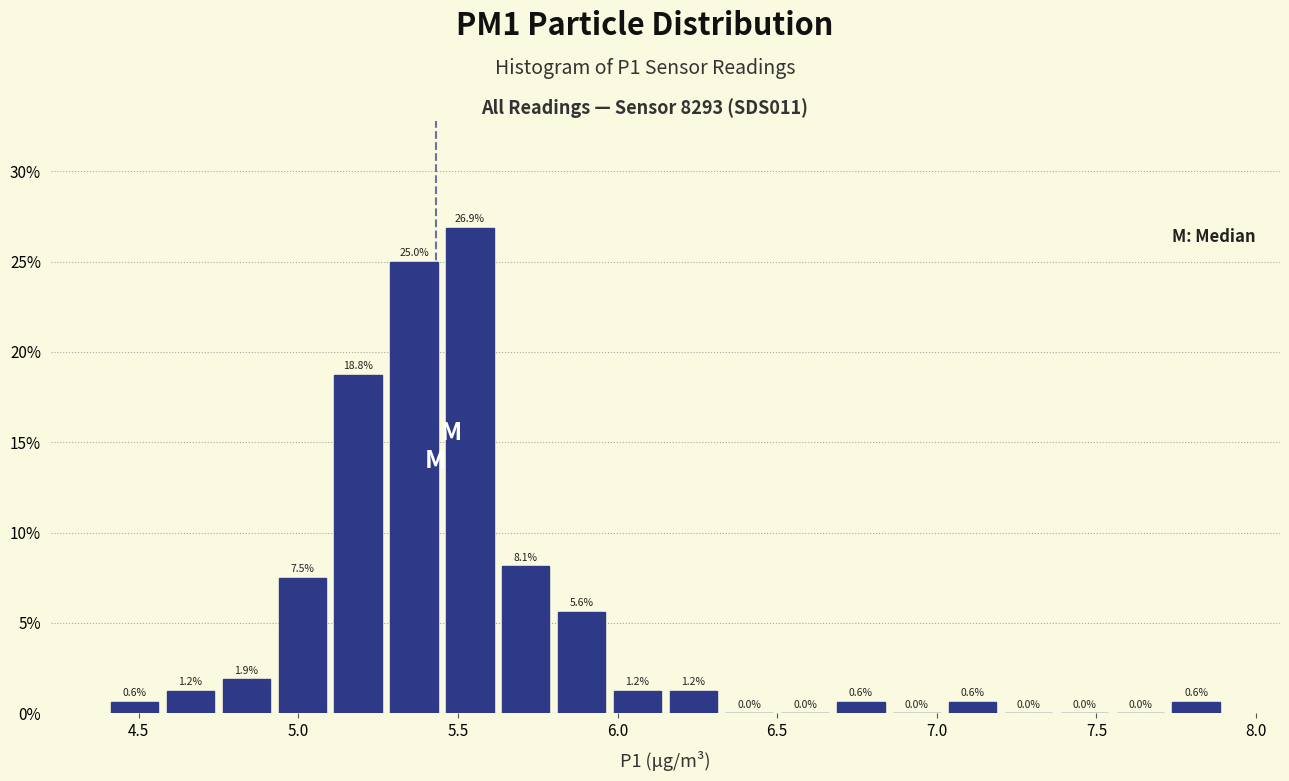

Read against the x-axis, roughly where is the centre of the tallest bar?

5.55